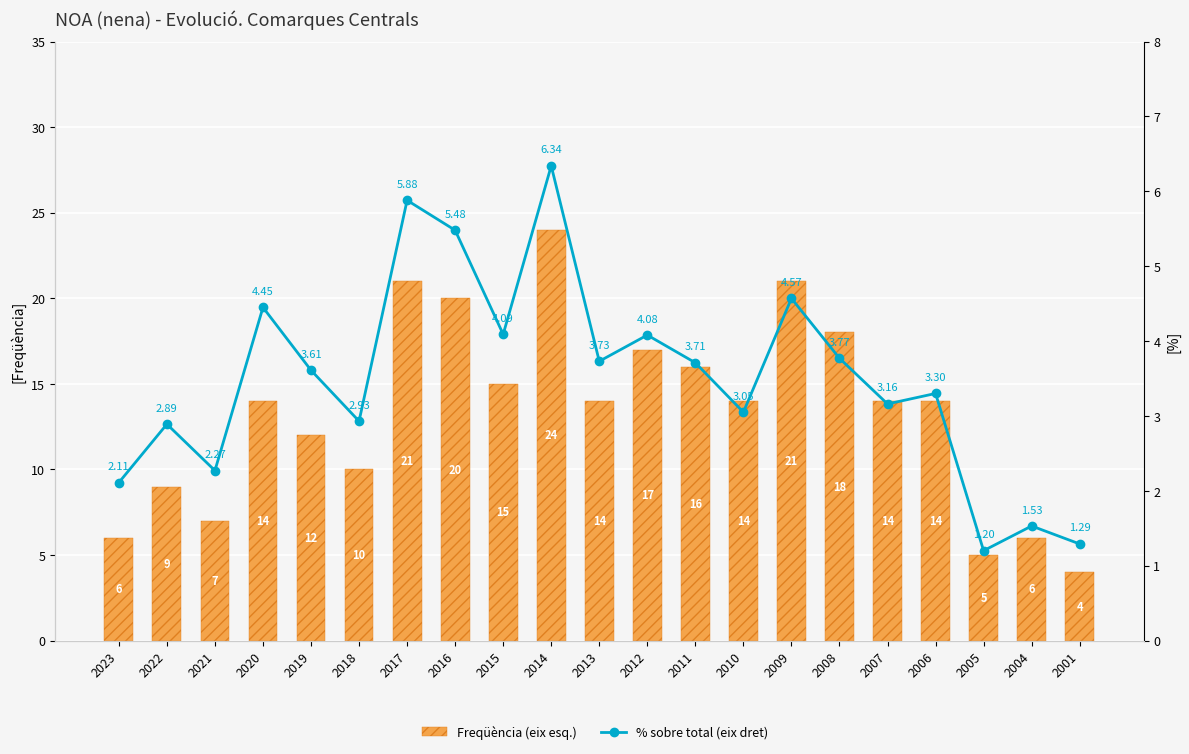

Which series changed the most between 2013 and 2011?

Freqüència (eix esq.)